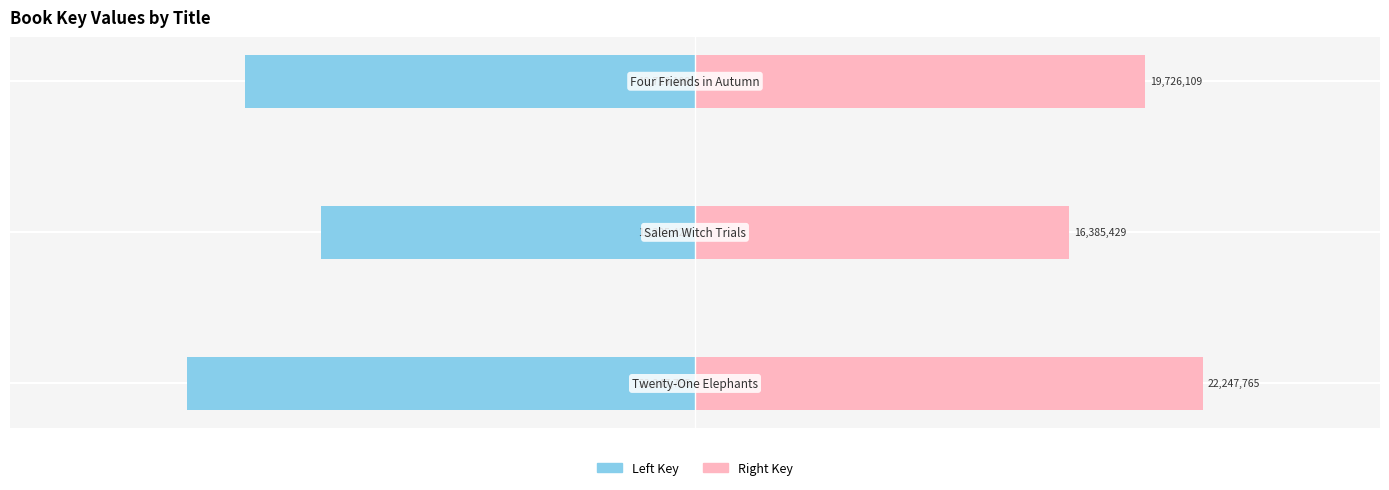

What are all the series names shown in the legend?

Left Key, Right Key